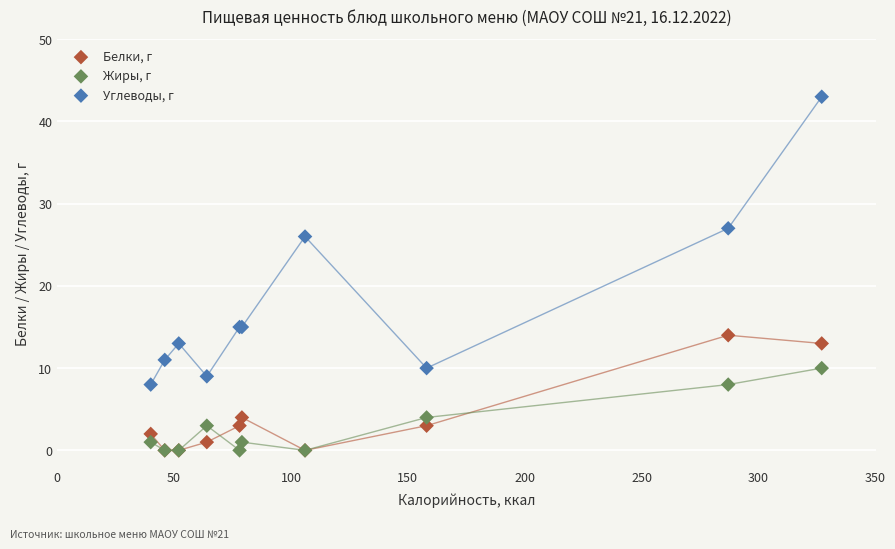

Which series reaches the maximum Y coordinate?

Углеводы, г